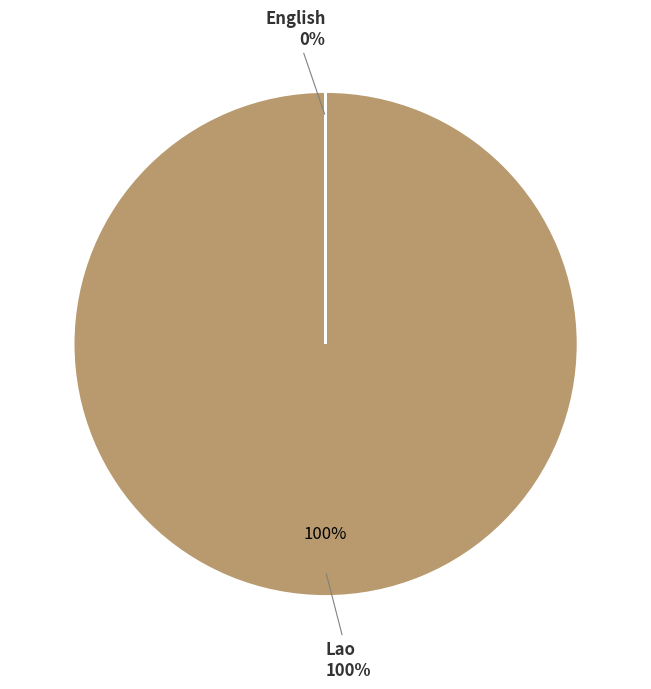

To the nearest percent, what portion does Lao represent?

100%